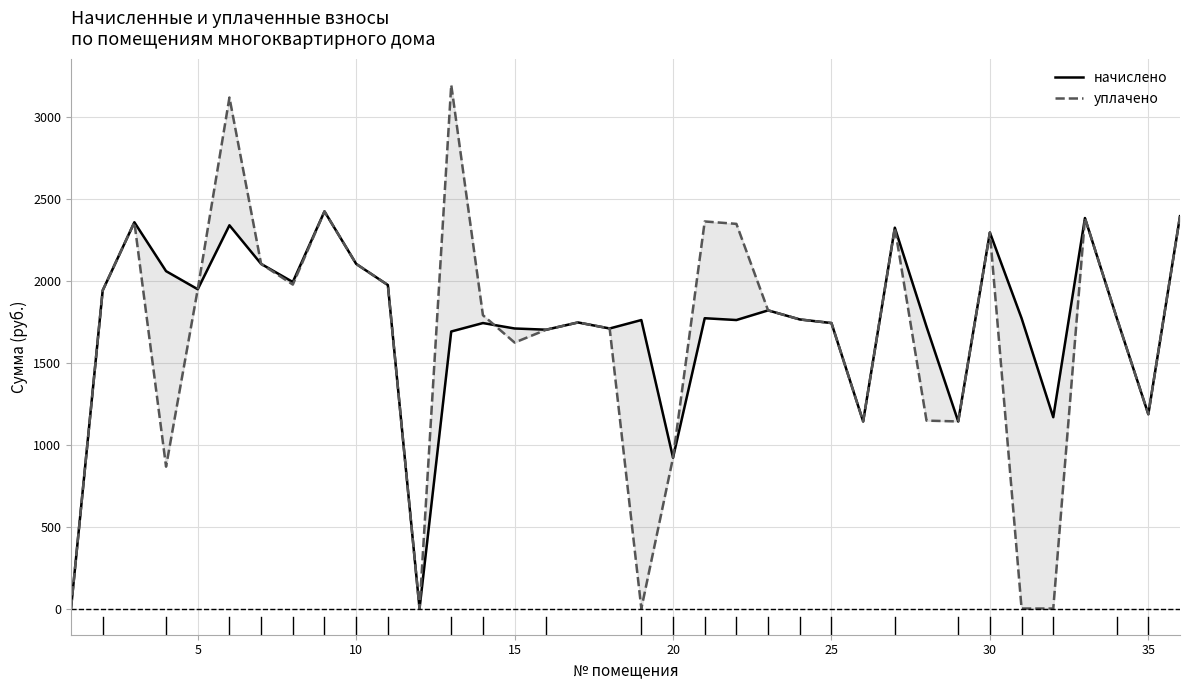

What is the maximum value shown in the chart?

3198.9